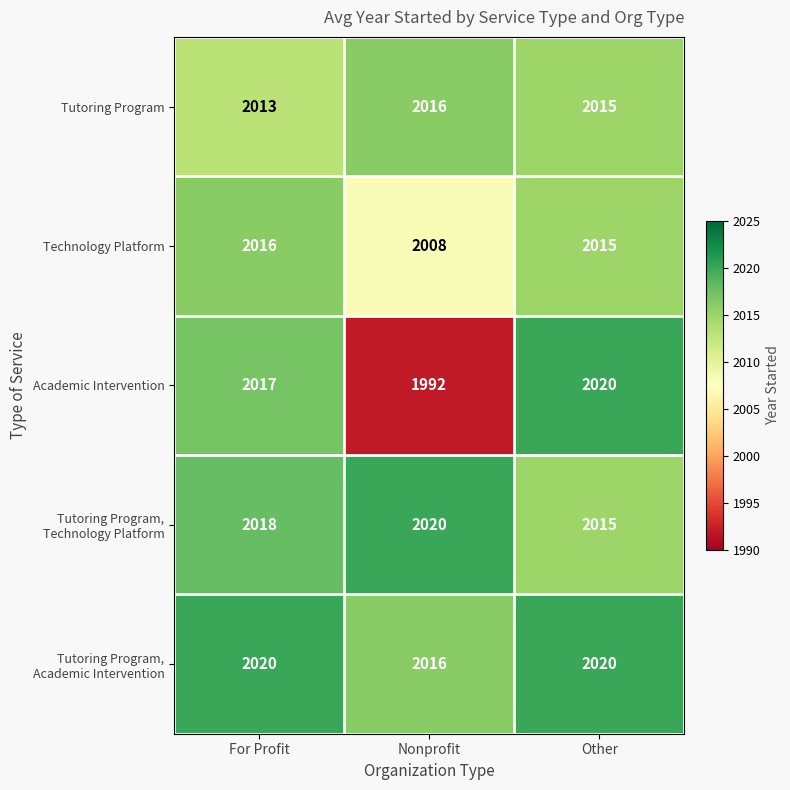

What is the total value across all series at Other?

10085